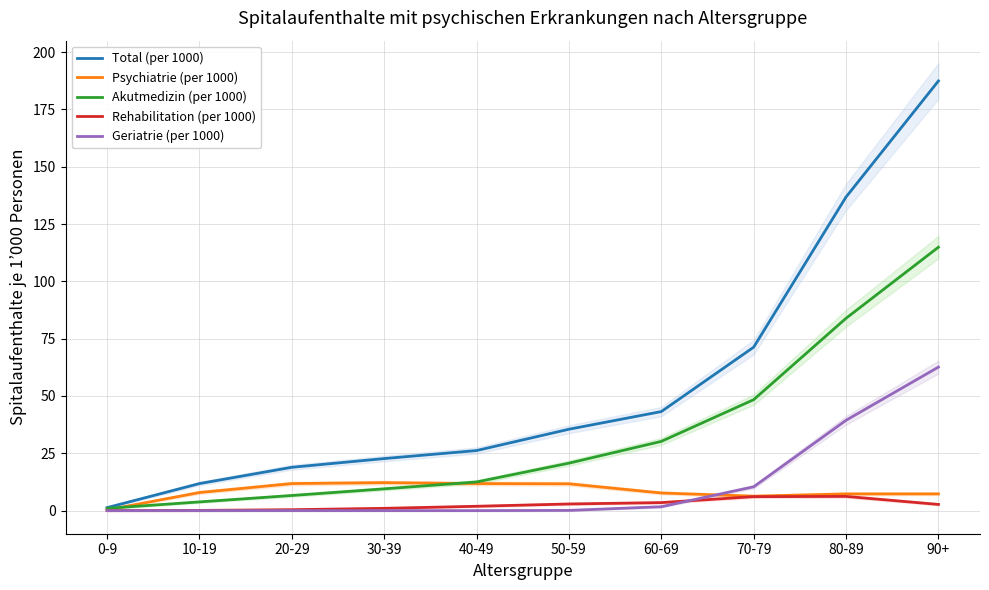

Which series has the largest total across all categories?

Total (per 1000)